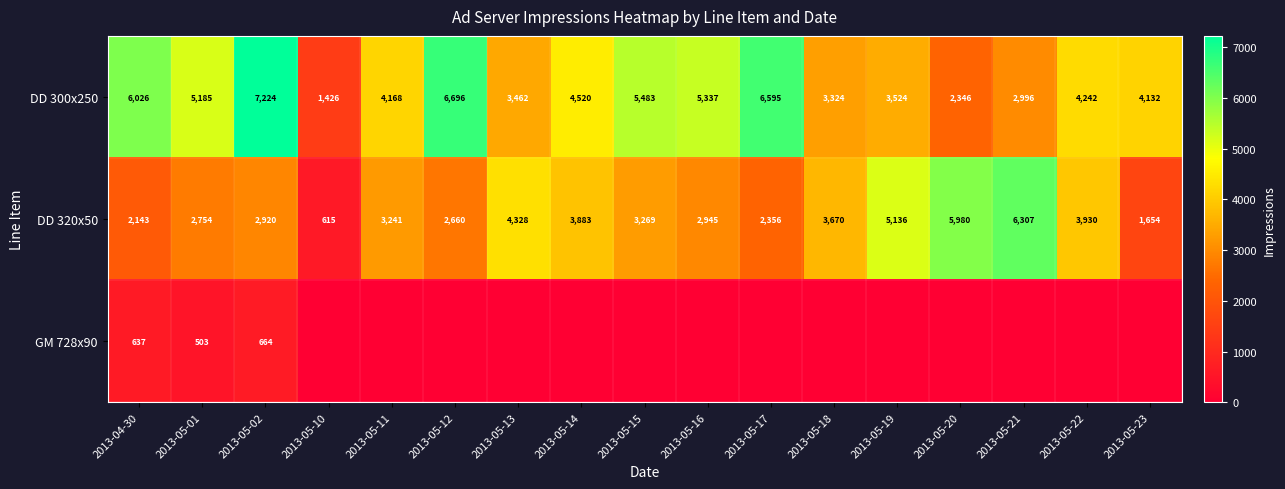

List the labels in order of DD 300x250 value, largest first.

2013-05-02, 2013-05-12, 2013-05-17, 2013-04-30, 2013-05-15, 2013-05-16, 2013-05-01, 2013-05-14, 2013-05-22, 2013-05-11, 2013-05-23, 2013-05-19, 2013-05-13, 2013-05-18, 2013-05-21, 2013-05-20, 2013-05-10